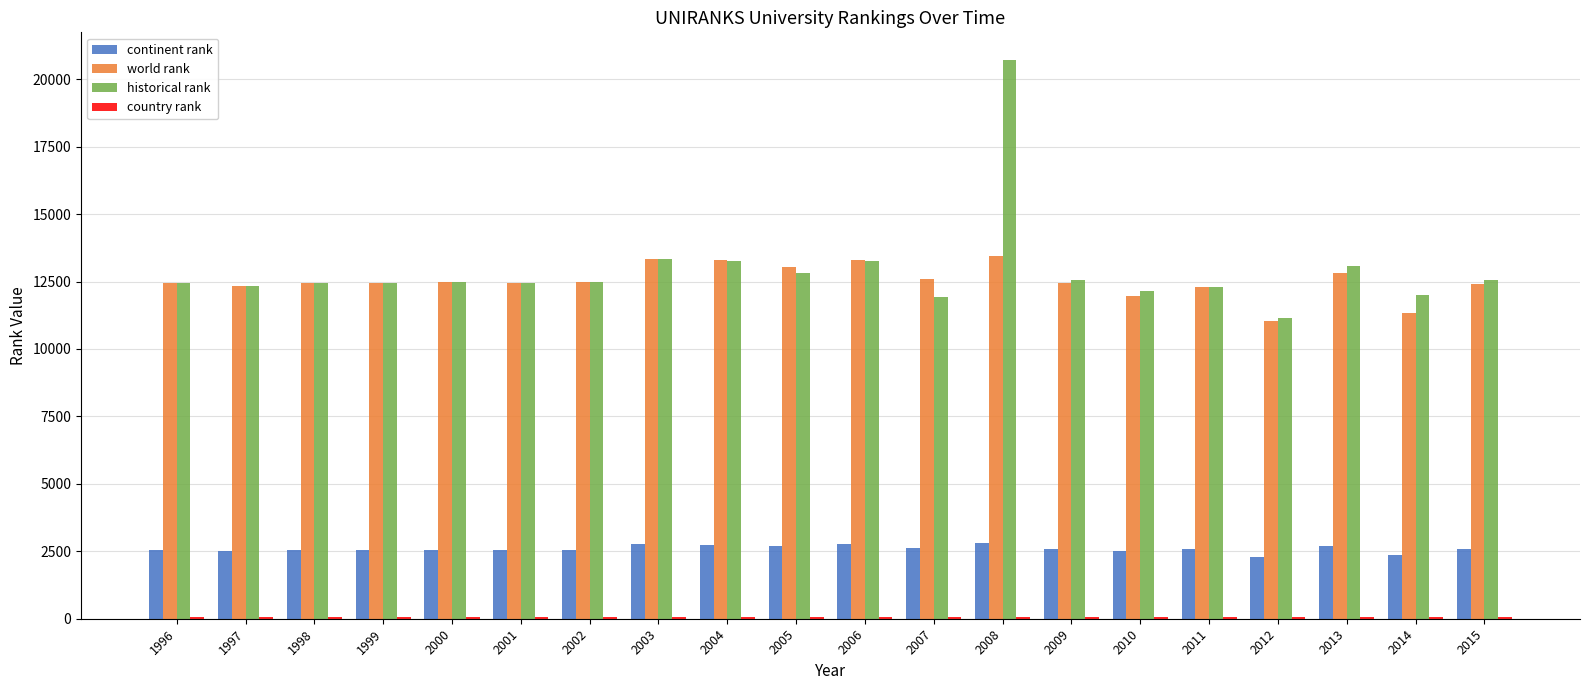

Which label corresponds to the largest value in the chart?

2008